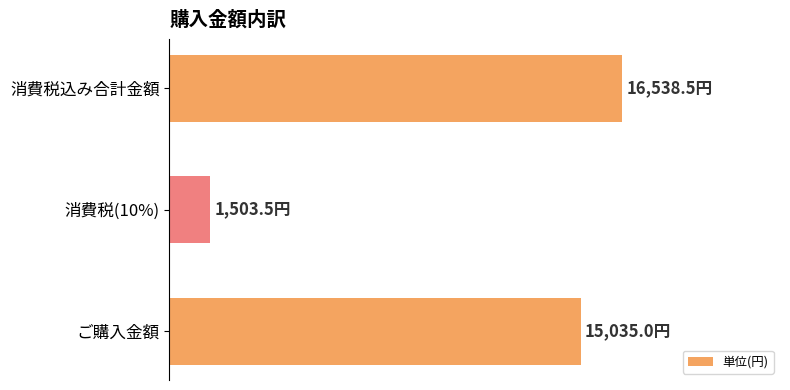

Rank the categories by value from lowest to highest.

消費税(10%), ご購入金額, 消費税込み合計金額